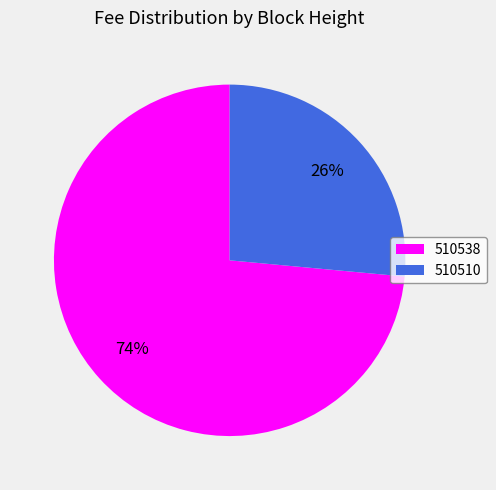

Rank the categories by value from lowest to highest.

510510, 510538